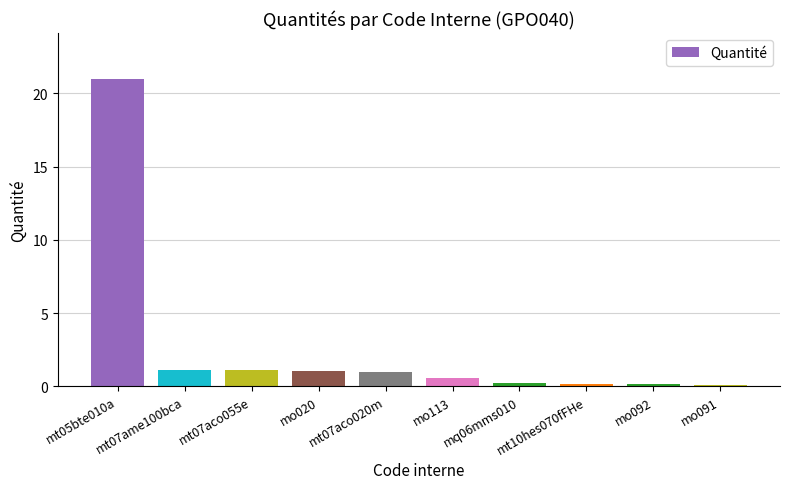

What is the maximum value shown in the chart?

21.0